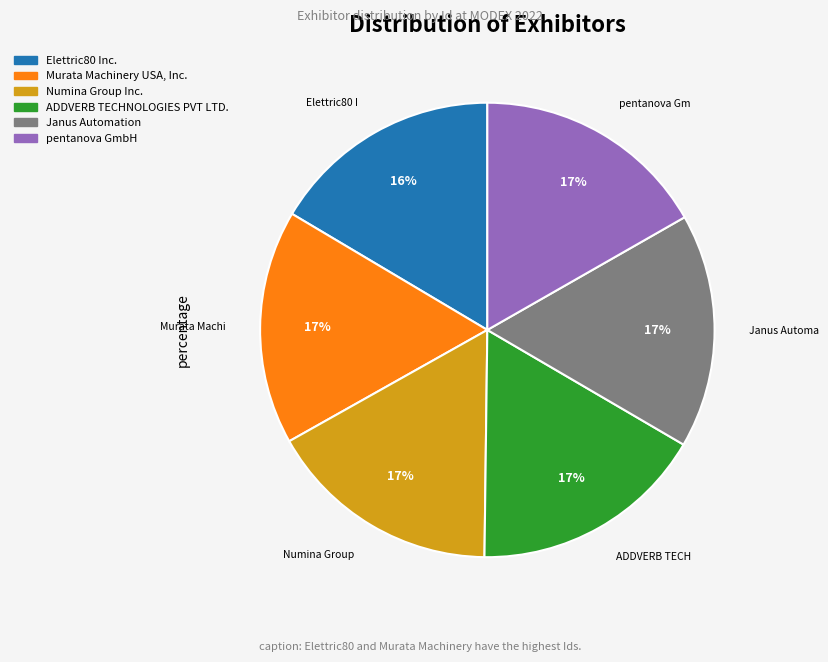

To the nearest percent, what percentage of the pie is Janus Automation?

17%